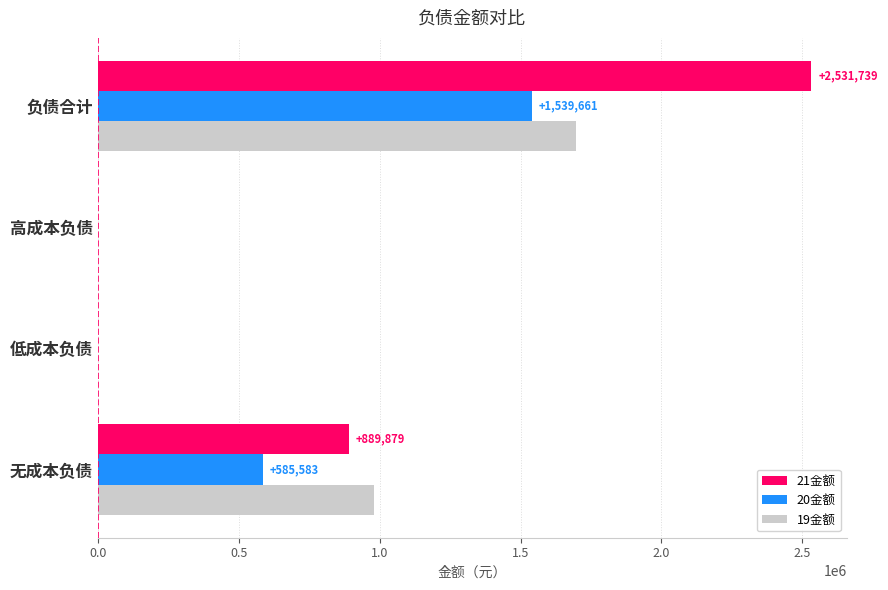

Between 无成本负债 and 负债合计, which series saw the biggest shift?

21金额